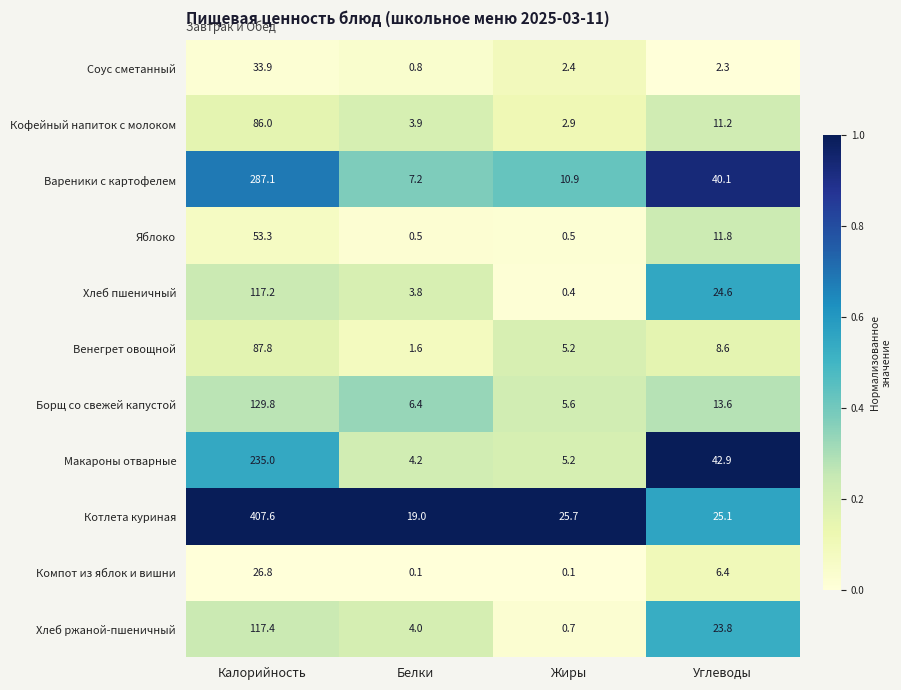

What is the greatest value displayed?

407.6